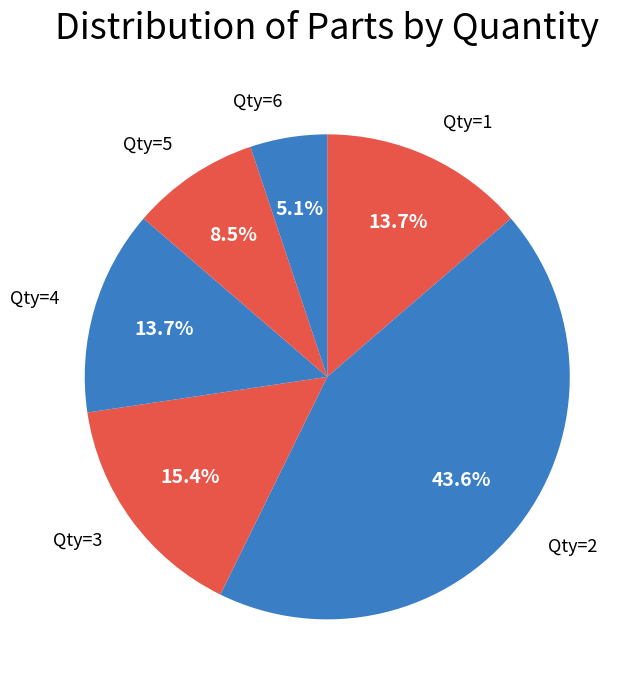

How many slices are in this pie chart?

6